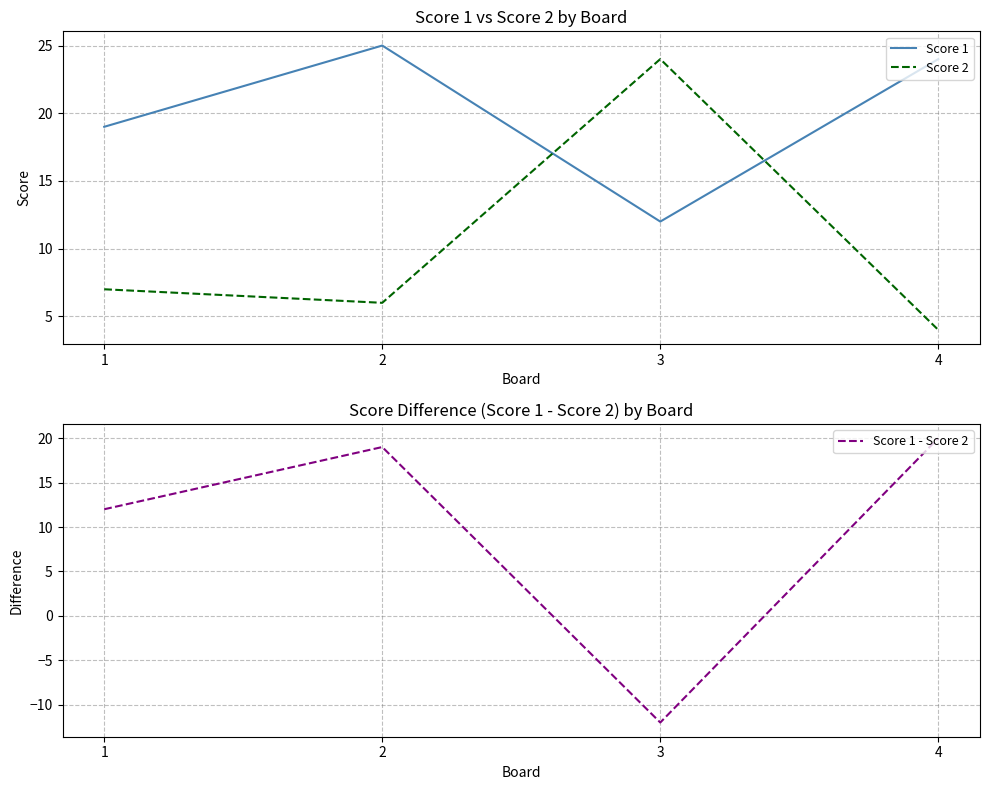

What is the greatest value displayed?

25